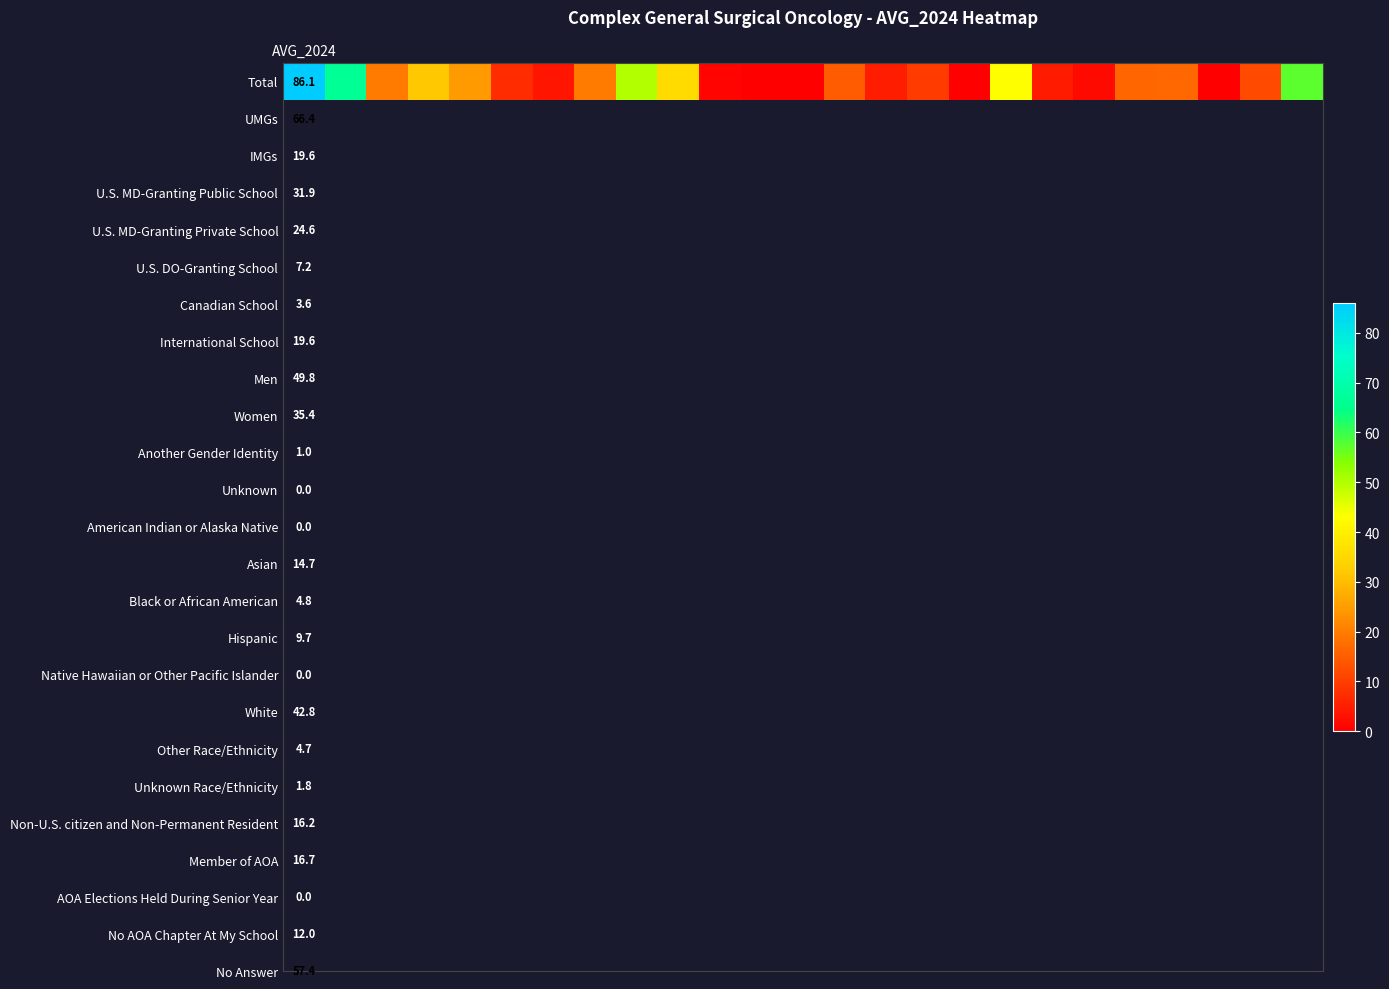

The value at 10 is 1.0. True or false?

True